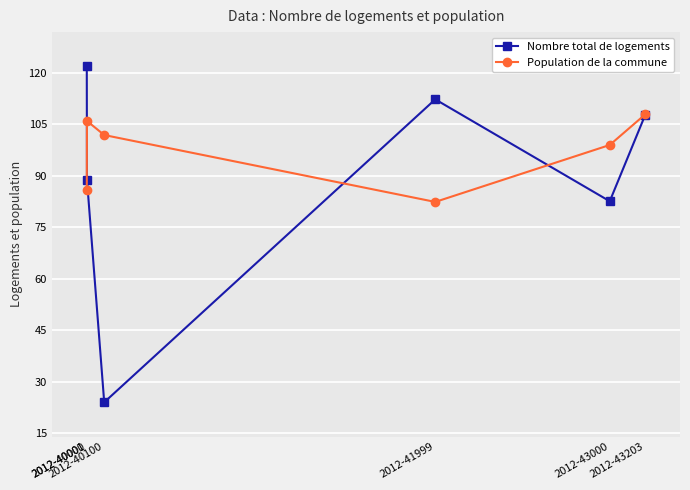

At which category is the sum across all series the highest?

2012-43203